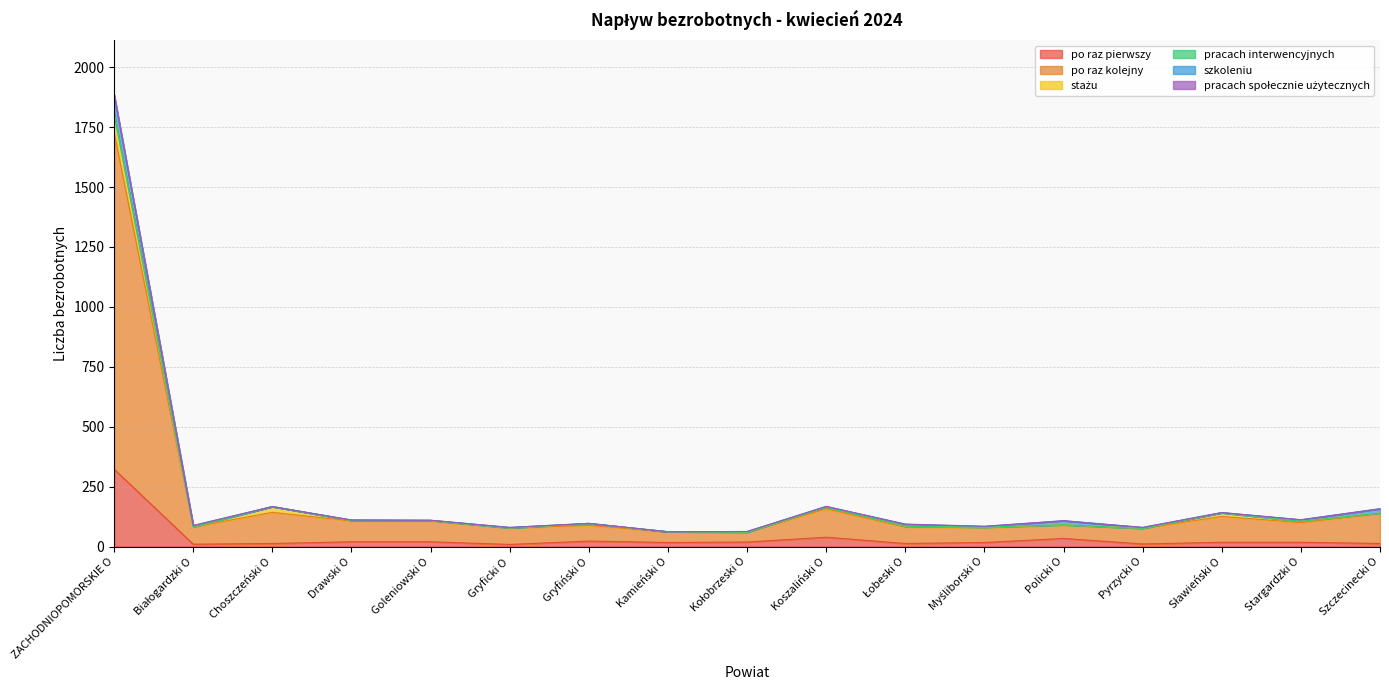

Read the po raz kolejny value at Gryficki O, to the nearest 10.

80